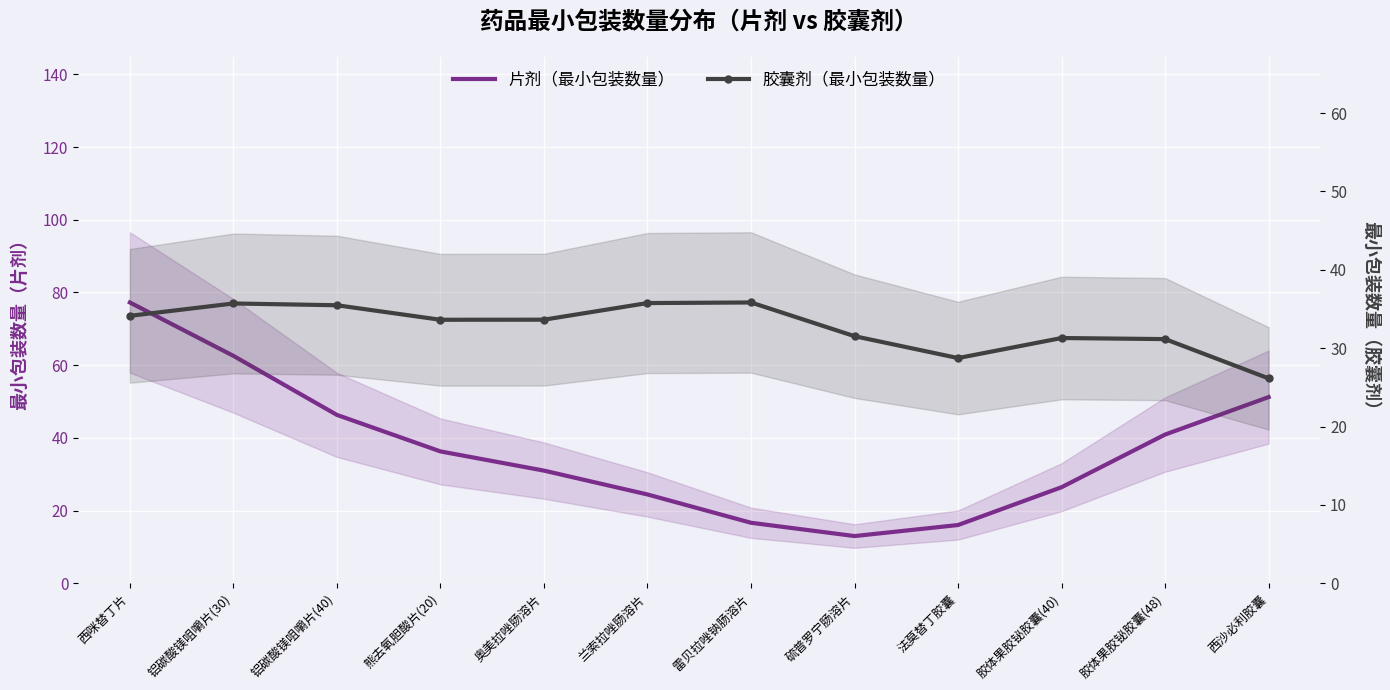

List the labels in order of 片剂（最小包装数量） value, largest first.

西咪替丁片, 铝碳酸镁咀嚼片(30), 西沙必利胶囊, 铝碳酸镁咀嚼片(40), 胶体果胶铋胶囊(48), 熊去氧胆酸片(20), 奥美拉唑肠溶片, 胶体果胶铋胶囊(40), 兰索拉唑肠溶片, 雷贝拉唑钠肠溶片, 法莫替丁胶囊, 硫普罗宁肠溶片